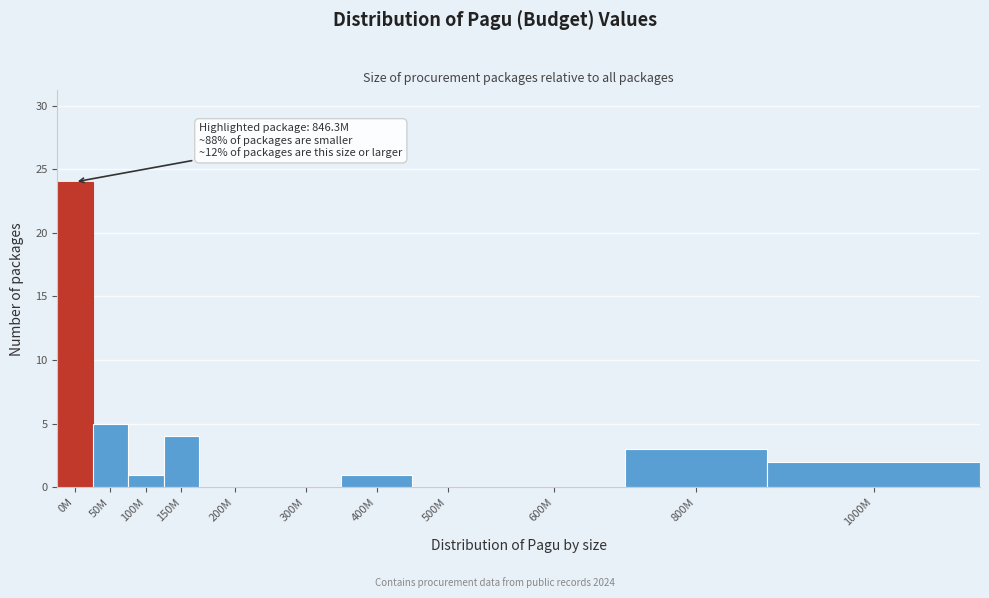

Reading left to right, transcribe all the data shown in this chart.

0M=24	50M=5	100M=1	150M=4	200M=0	300M=0	400M=1	500M=0	600M=0	800M=3	1000M=2